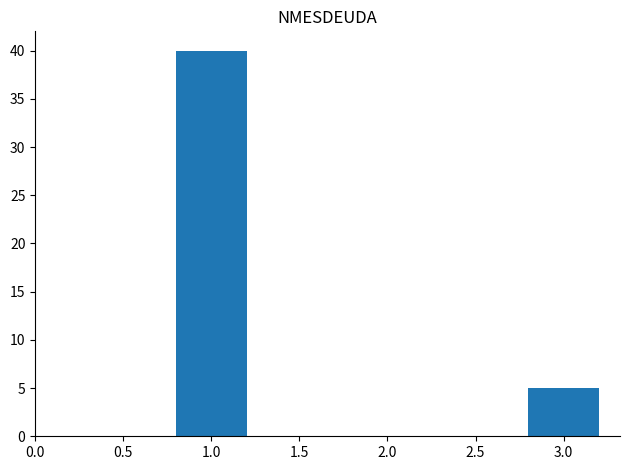

Reading left to right, list all the values displayed in this chart.

40	5